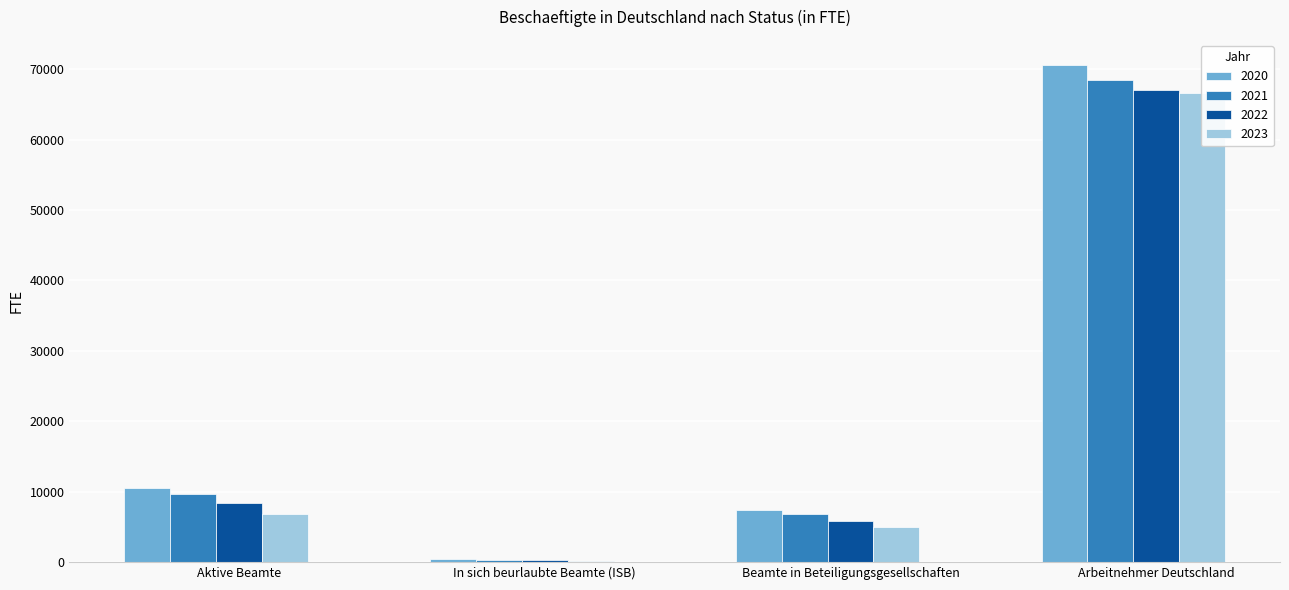

Reading right to left, transcribe all the data shown in this chart.

2020: Arbeitnehmer Deutschland=70620	Beamte in Beteiligungsgesellschaften=7423	In sich beurlaubte Beamte (ISB)=405	Aktive Beamte=10583
2021: Arbeitnehmer Deutschland=68424	Beamte in Beteiligungsgesellschaften=6773	In sich beurlaubte Beamte (ISB)=311	Aktive Beamte=9653
2022: Arbeitnehmer Deutschland=66995	Beamte in Beteiligungsgesellschaften=5836	In sich beurlaubte Beamte (ISB)=256	Aktive Beamte=8381
2023: Arbeitnehmer Deutschland=66555	Beamte in Beteiligungsgesellschaften=4942	In sich beurlaubte Beamte (ISB)=212	Aktive Beamte=6891